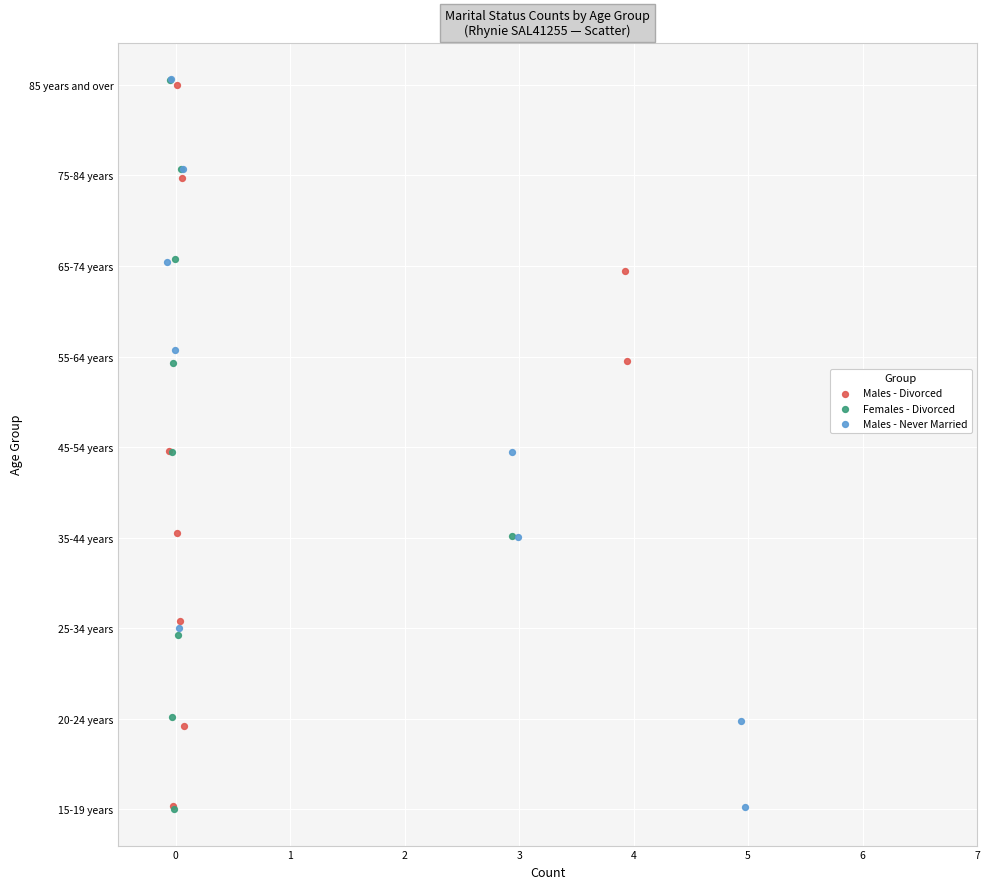

Which series has the widest spread of Y values?

Females - Divorced